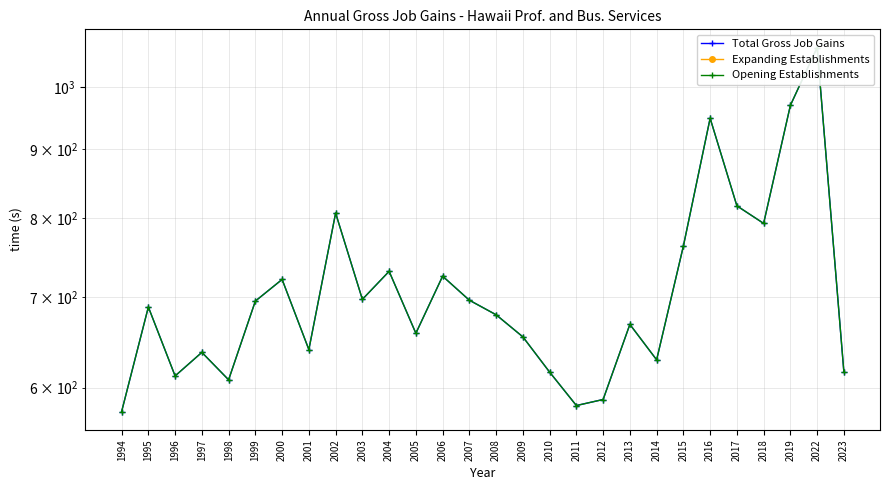

What is the sum of the Total Gross Job Gains values at 1998 and 2004?

1339